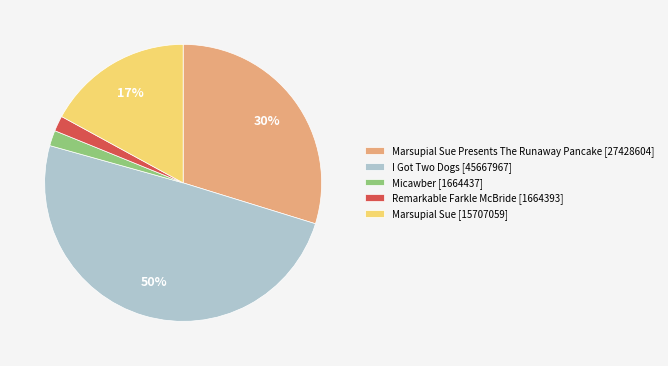

Between Remarkable Farkle McBride [1664393] and Marsupial Sue [15707059], which is larger?

Marsupial Sue [15707059]